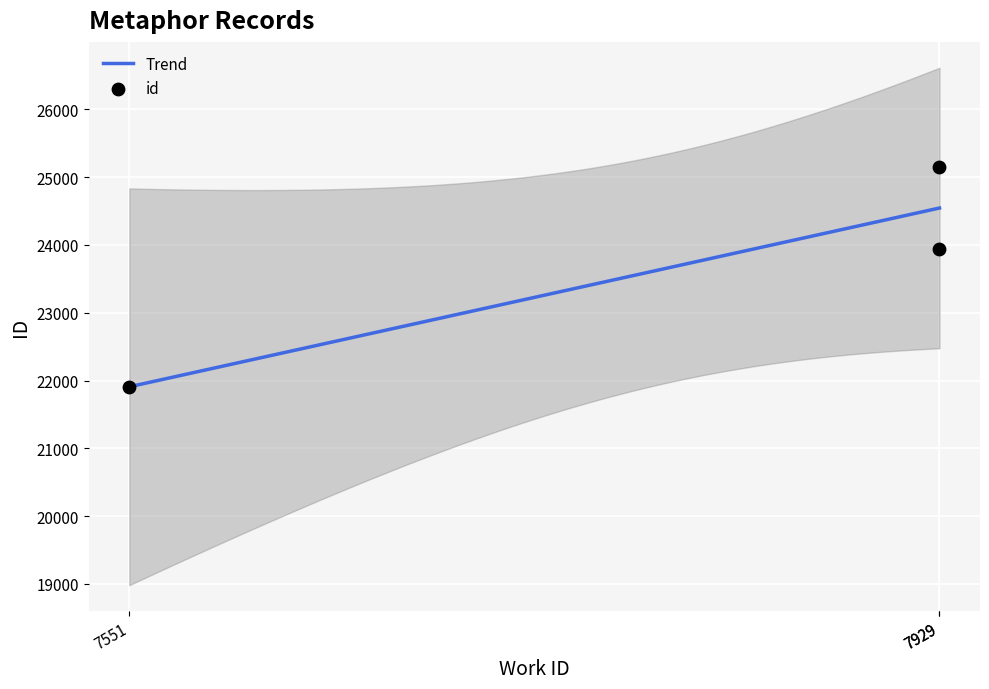

What is the ratio of the value at 7551 to the value at 7929?

0.9